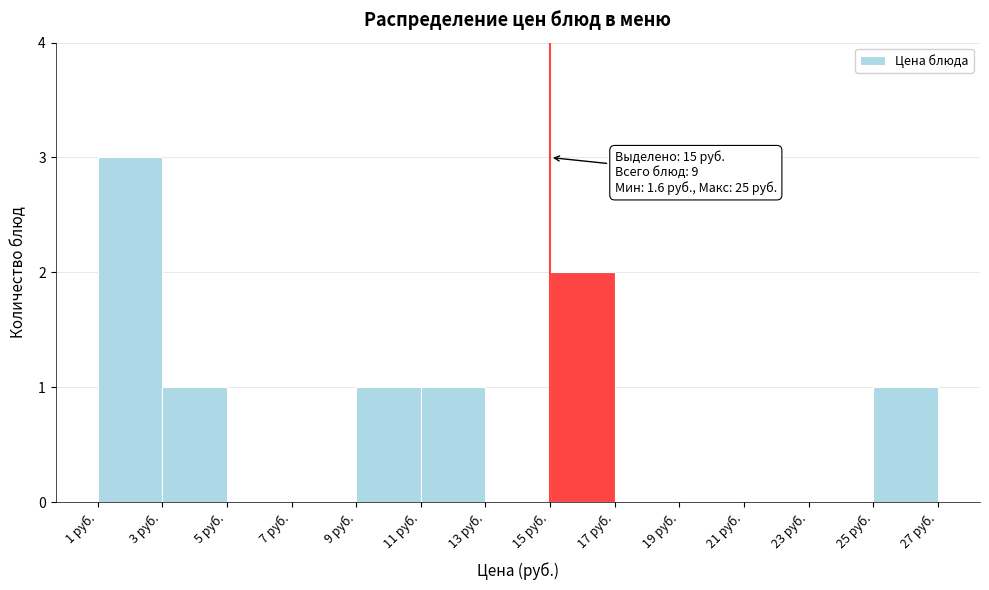

Over which range of the x-axis is the bar tallest?

1 to 3